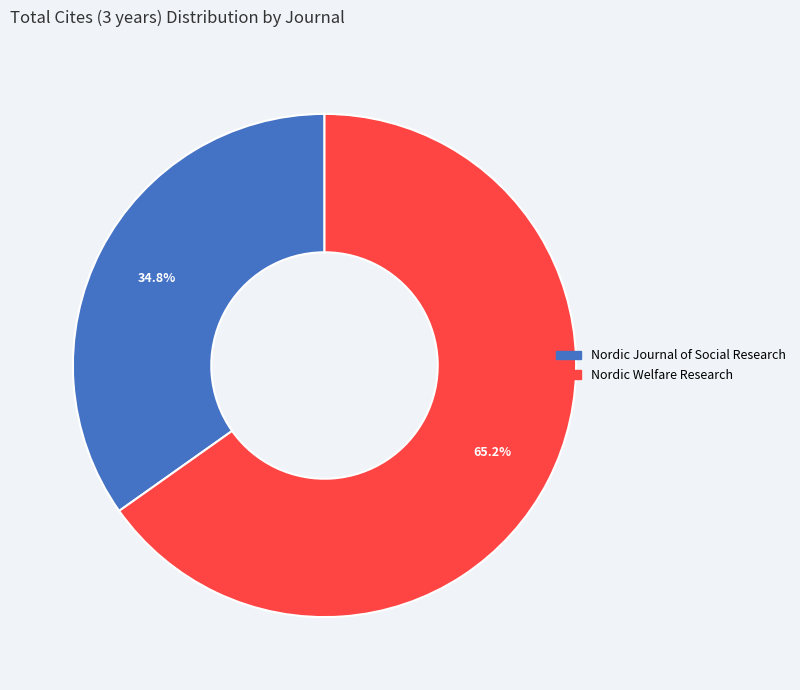

To the nearest percent, what percentage of the pie is Nordic Journal of Social Research?

35%